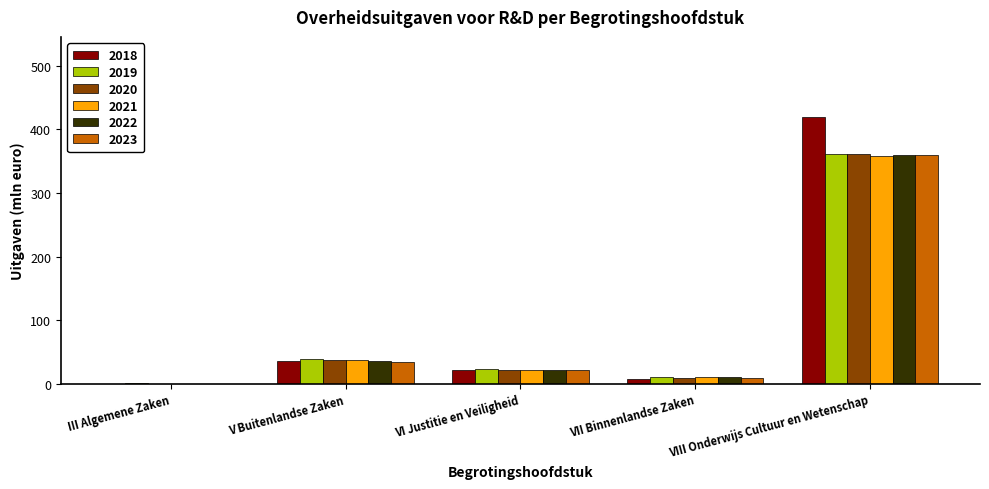

What is the sum of the 2021 values at V Buitenlandse Zaken and VII Binnenlandse Zaken?

47.5